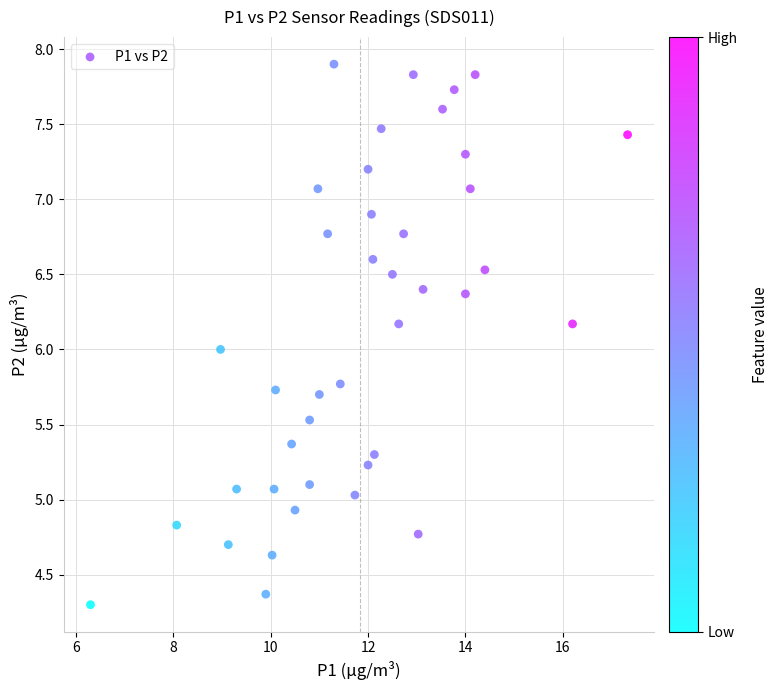

What is the range of X values (max minus min)?

11.0